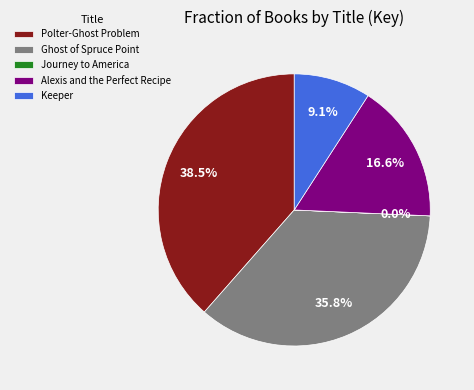

Approximately how many times larger is the value at Ghost of Spruce Point compared to Keeper?

3.9